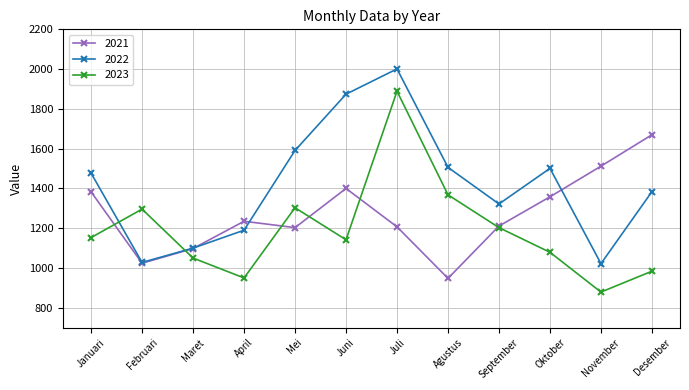

How many lines are shown in the chart?

3